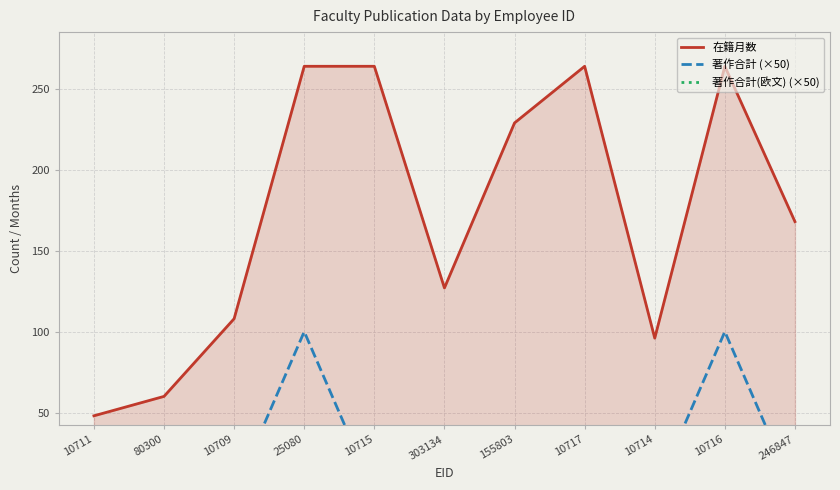

Which series has the widest spread of values?

在籍月数